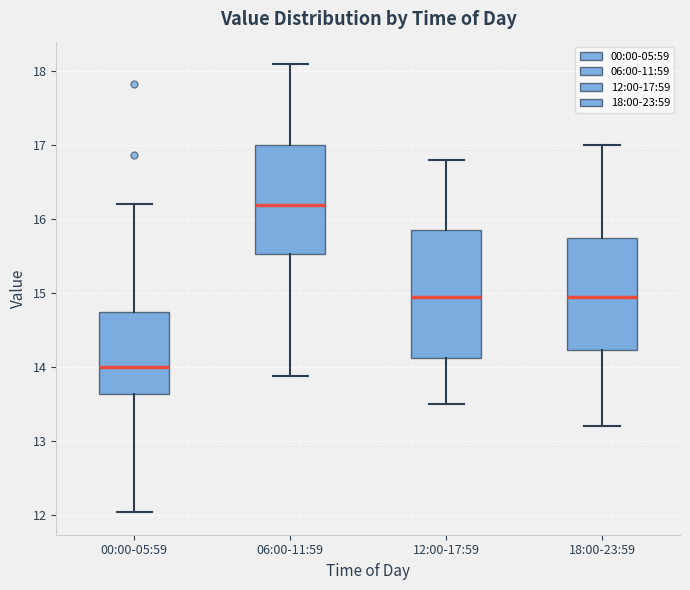

Comparing the boxes themselves (not the whiskers), which one is the tallest?

12:00-17:59